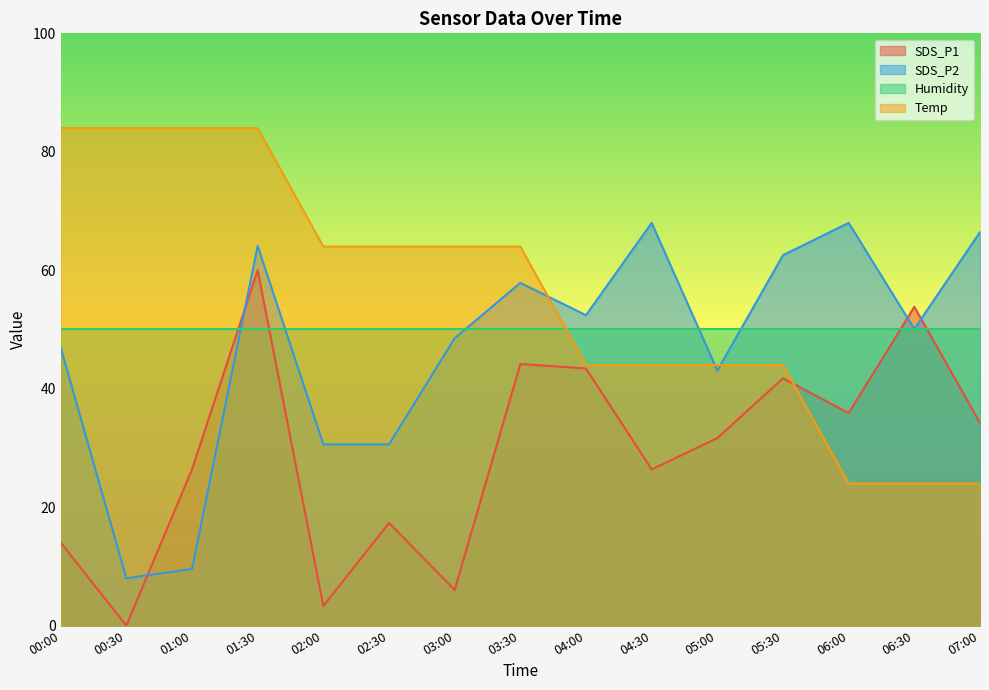

What is the sum of all SDS_P2 values?

706.8